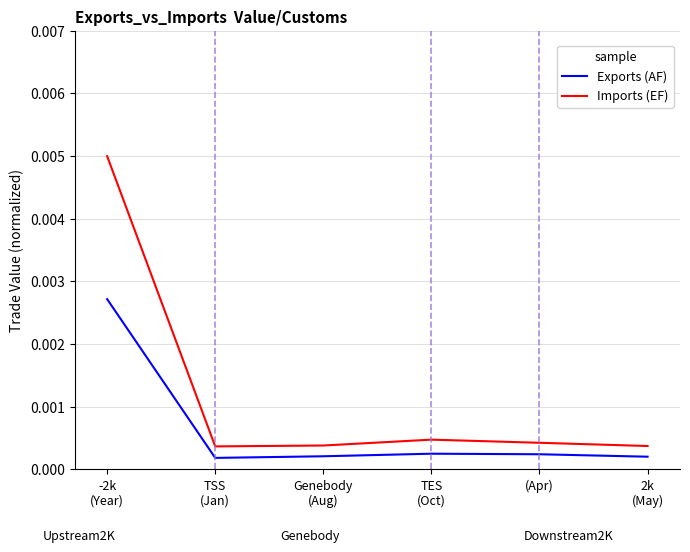

Which series has the widest spread of values?

Imports (EF)